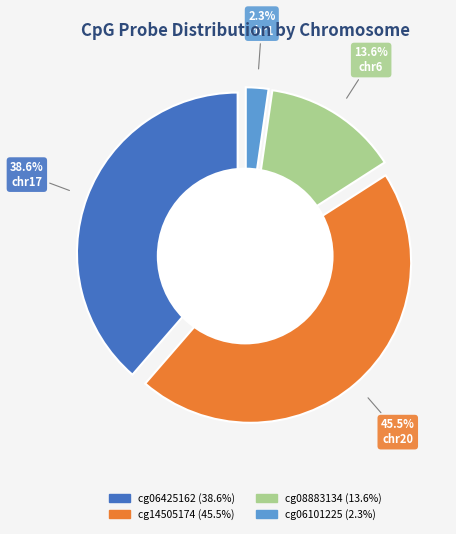

Is it true that cg06101225 (chr1) is 2% of the pie?

True